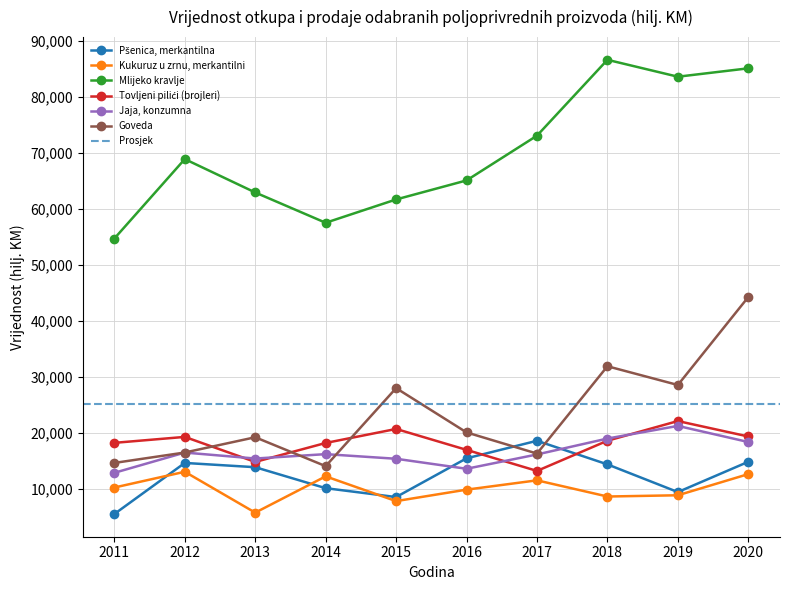

At which label does Jaja, konzumna reach its minimum?

2011